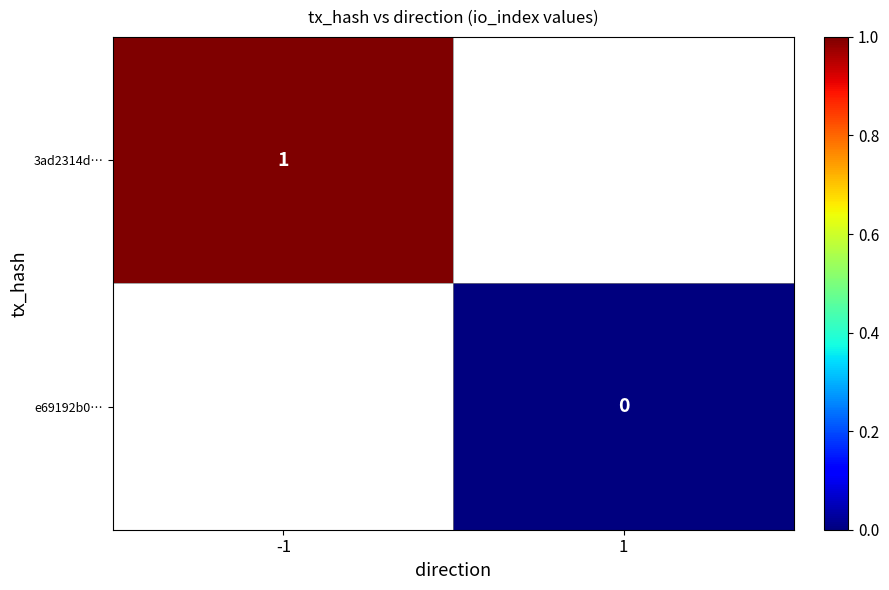

Is it true that 3ad2314d… equals 1 at -1?

True